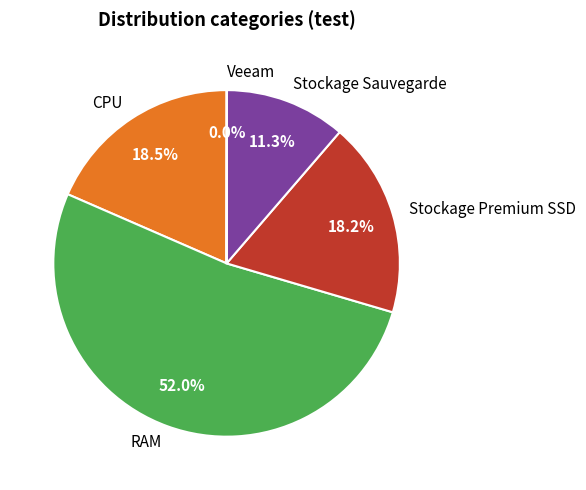

How much of the chart is everything except CPU?

81.5%